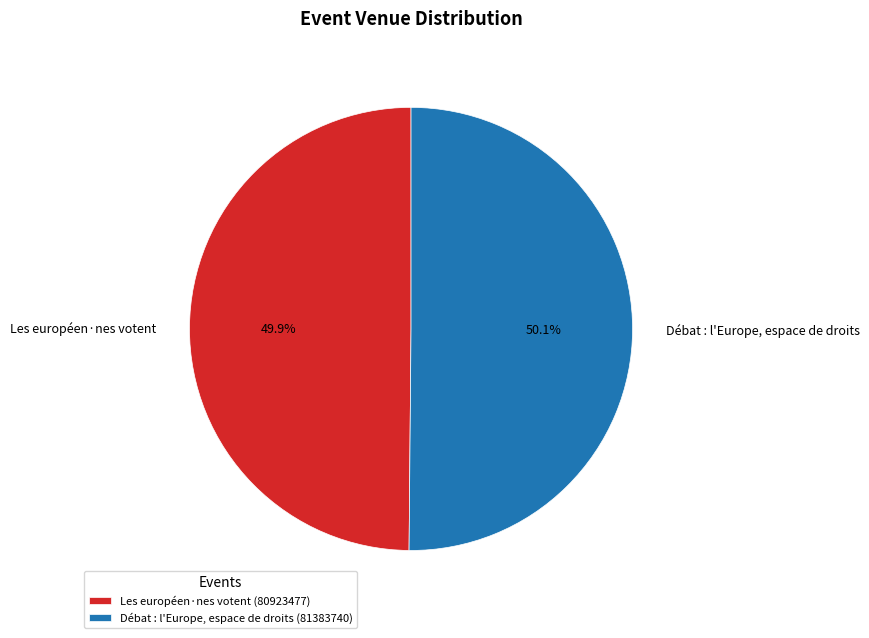

What is the ratio of the value at Débat : l'Europe, espace de droits to the value at Les européen·nes votent?

1.0